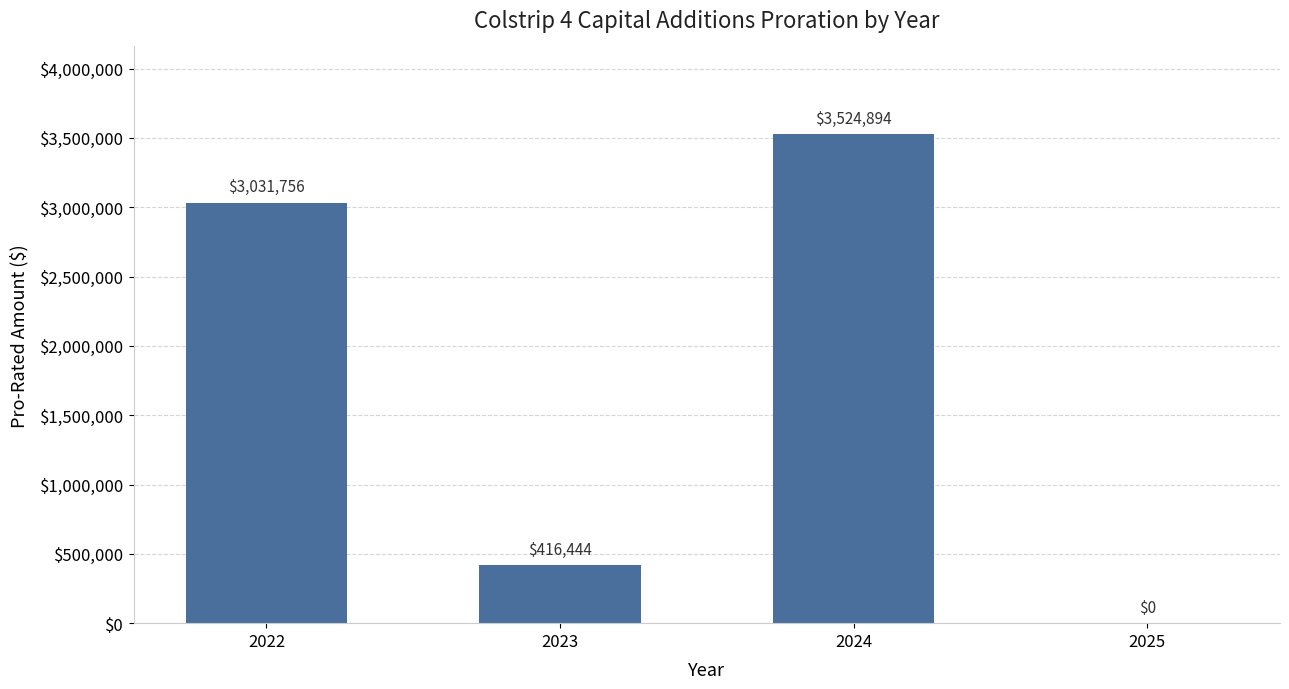

Which has a higher value, 2025 or 2023?

2023